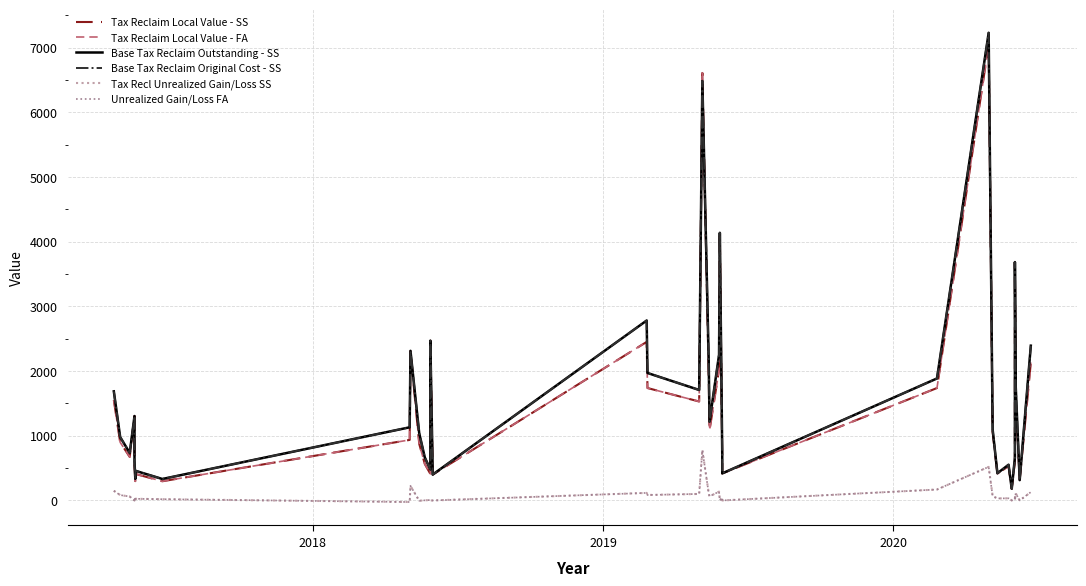

What is the difference between the highest and lowest values at 2019?

674.0